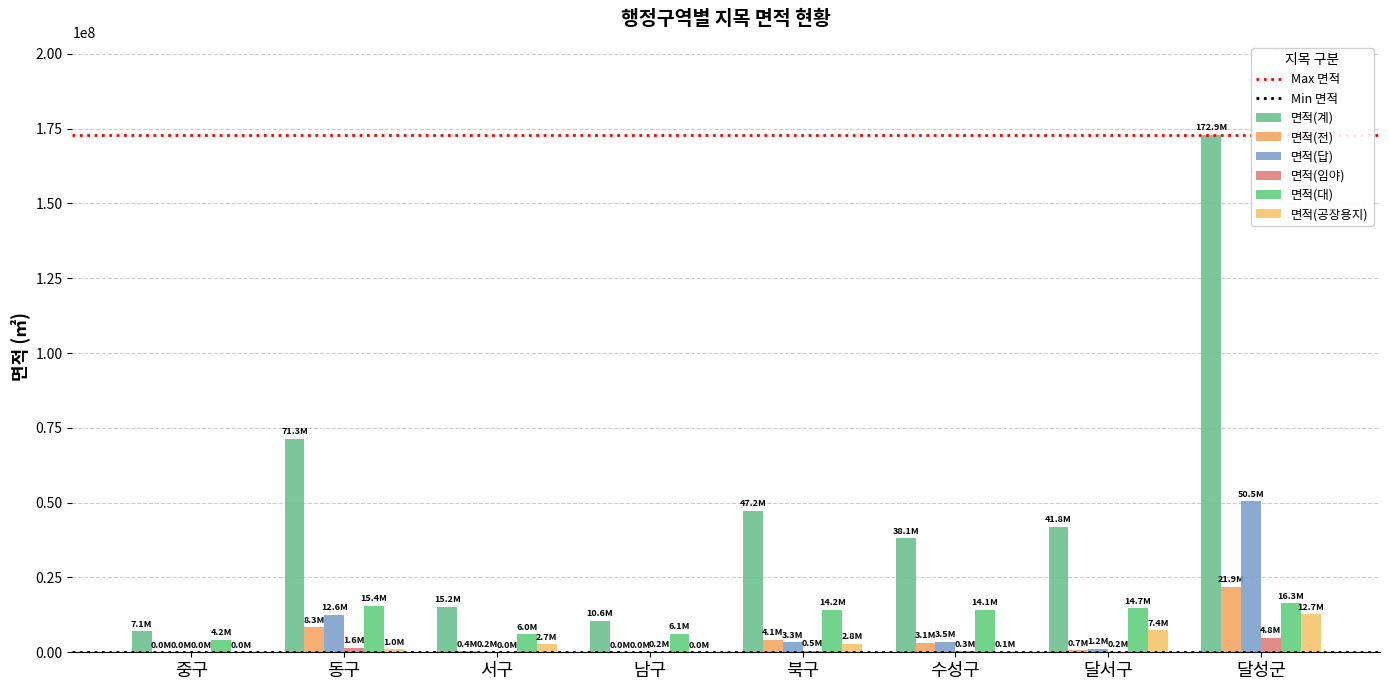

What is the sum of all 면적(전) values?

38502993.2